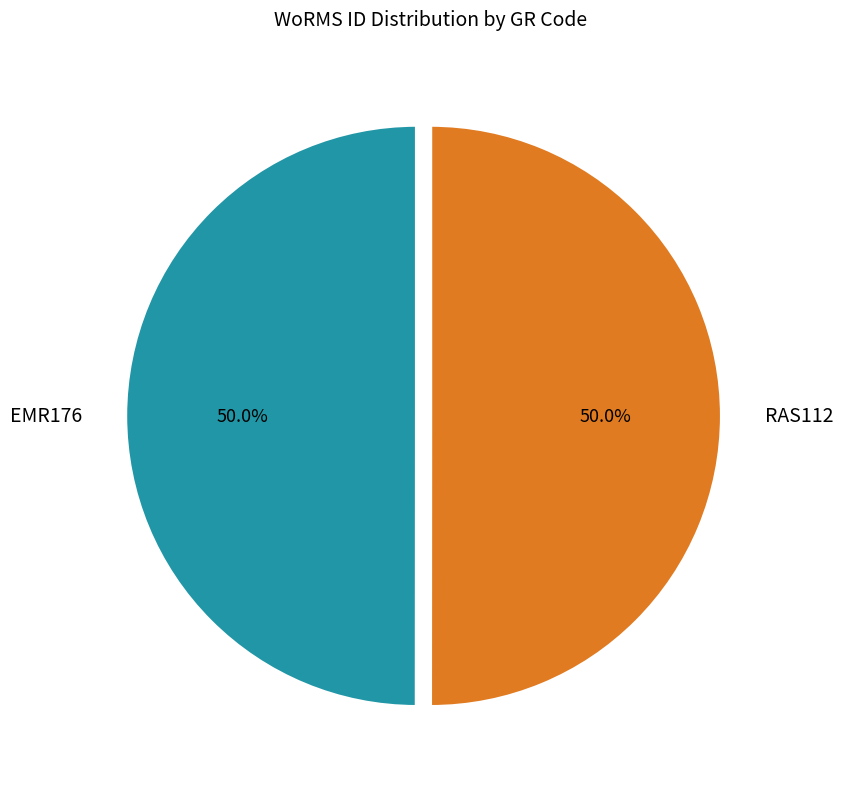

The RAS112 slice represents 50% of the pie. True or false?

True